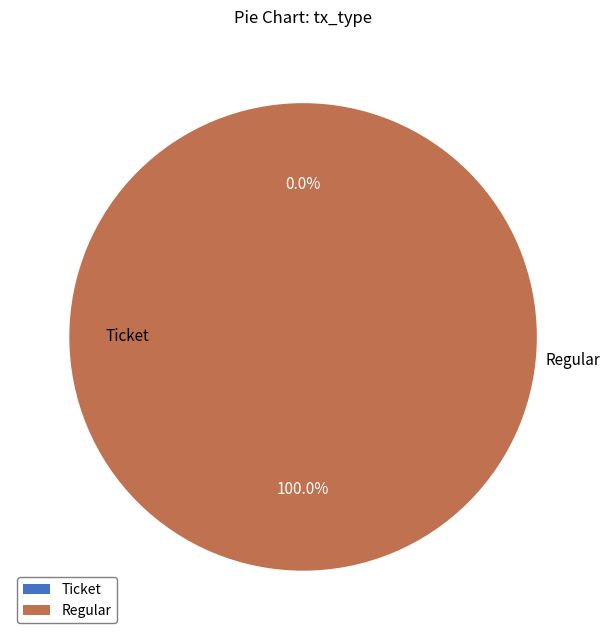

Which category has the biggest portion of the pie?

Regular